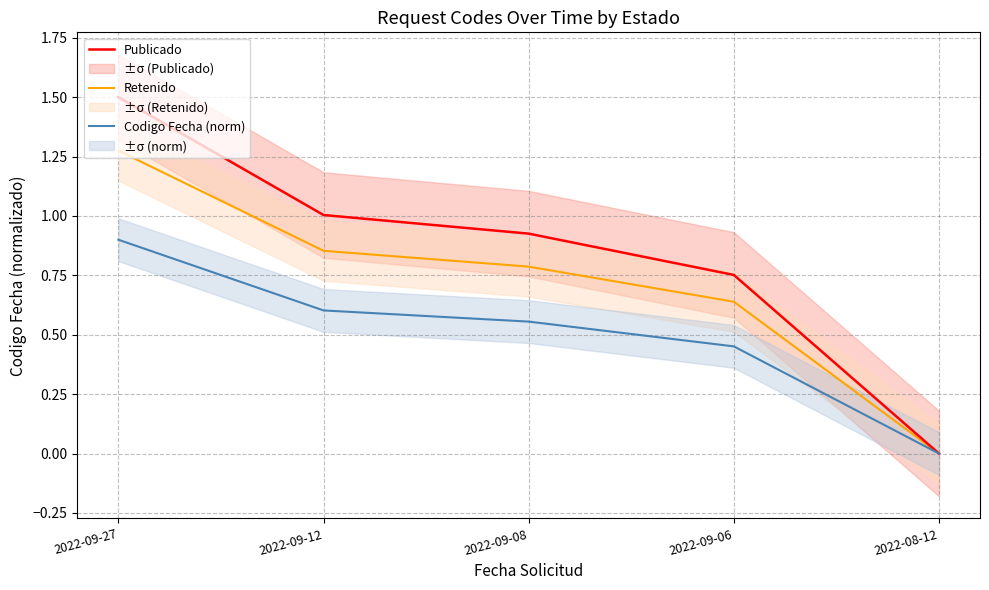

How many distinct data groups are displayed?

3